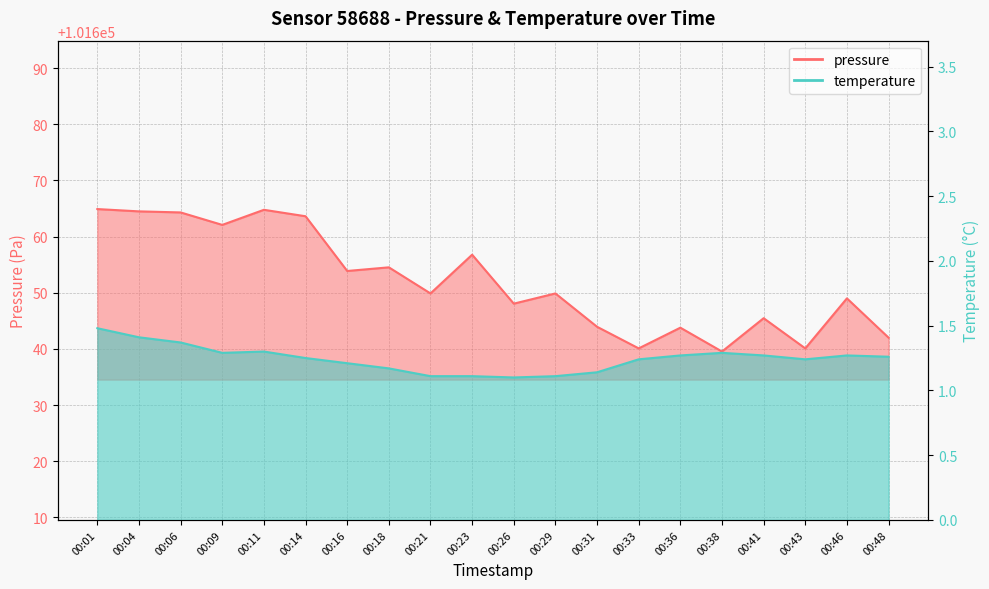

How many categories are shown in the chart?

20